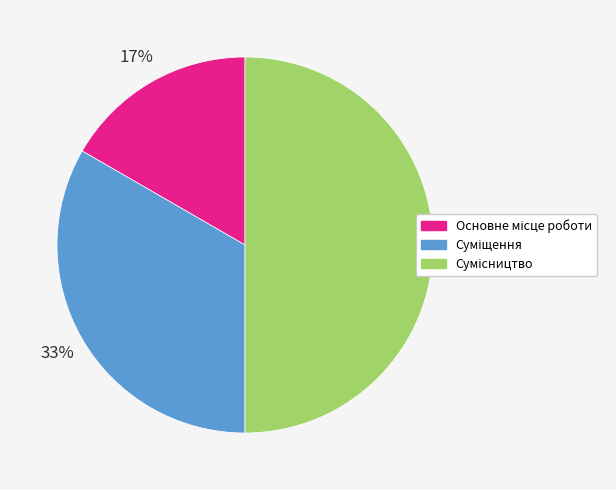

To the nearest percent, what is the average slice percentage?

33%